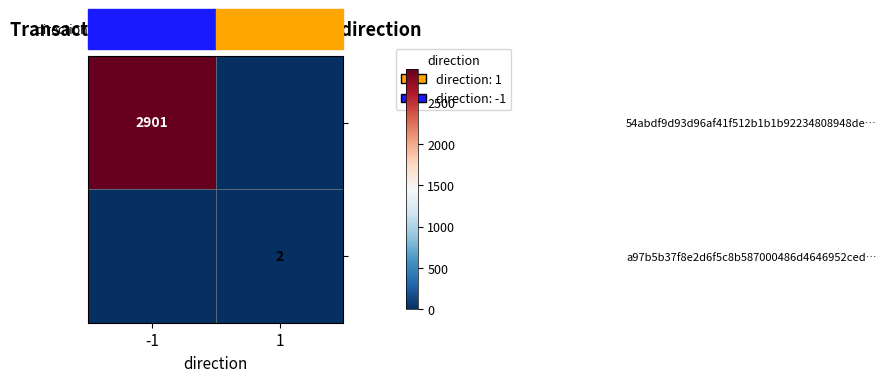

Is the value of 54abdf9d93d96af41f512b1b1b92234808948de… at -1 greater than the value of a97b5b37f8e2d6f5c8b587000486d4646952ced… at 1?

Yes